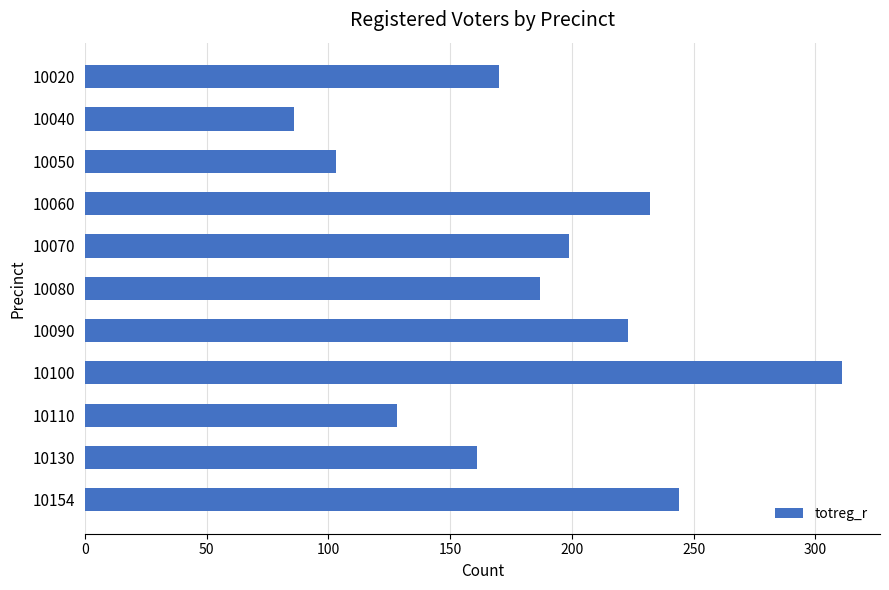

What is the maximum value shown in the chart?

311